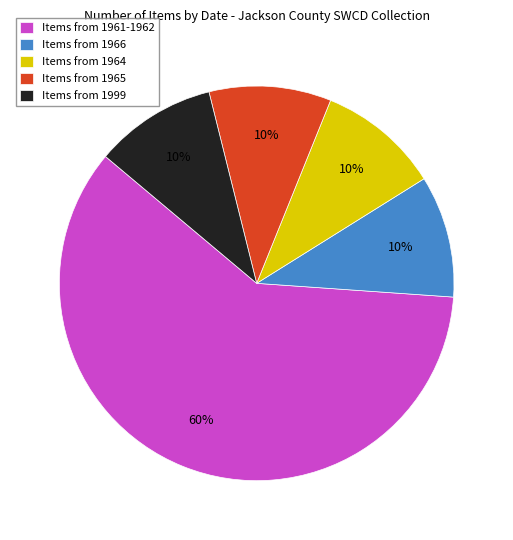

Is the sum of Items from 1965 and Items from 1961-1962 greater than half?

Yes